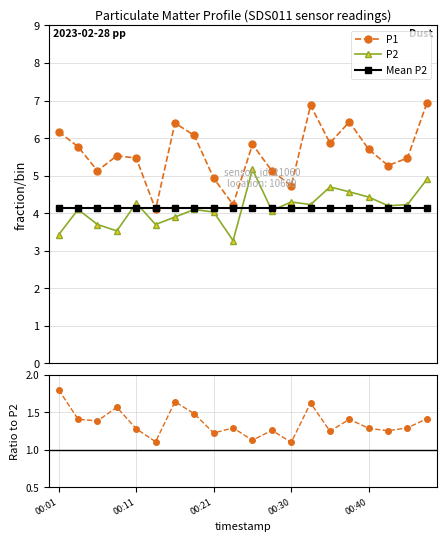

Does the chart have visible grid lines?

Yes